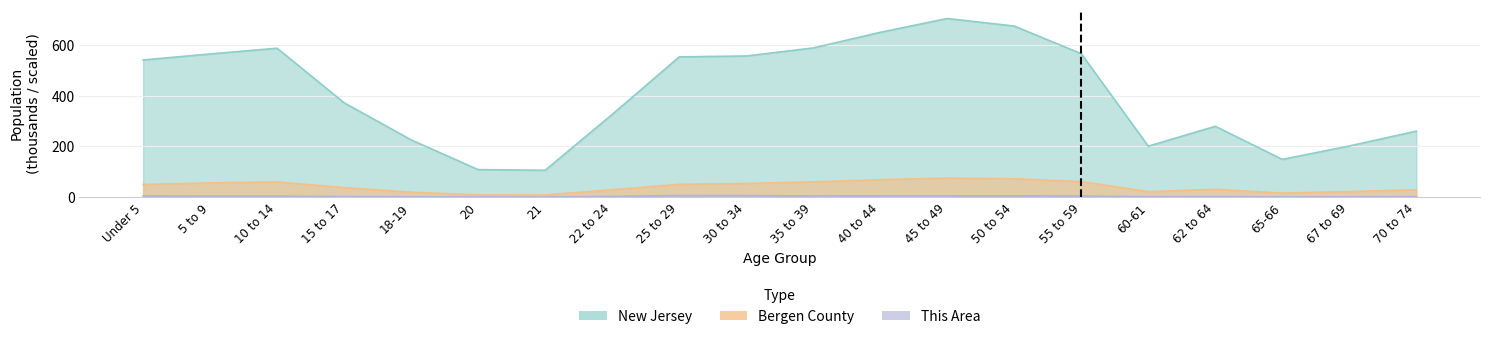

What is the difference between the second highest and second lowest values in the This Area series?

5.1